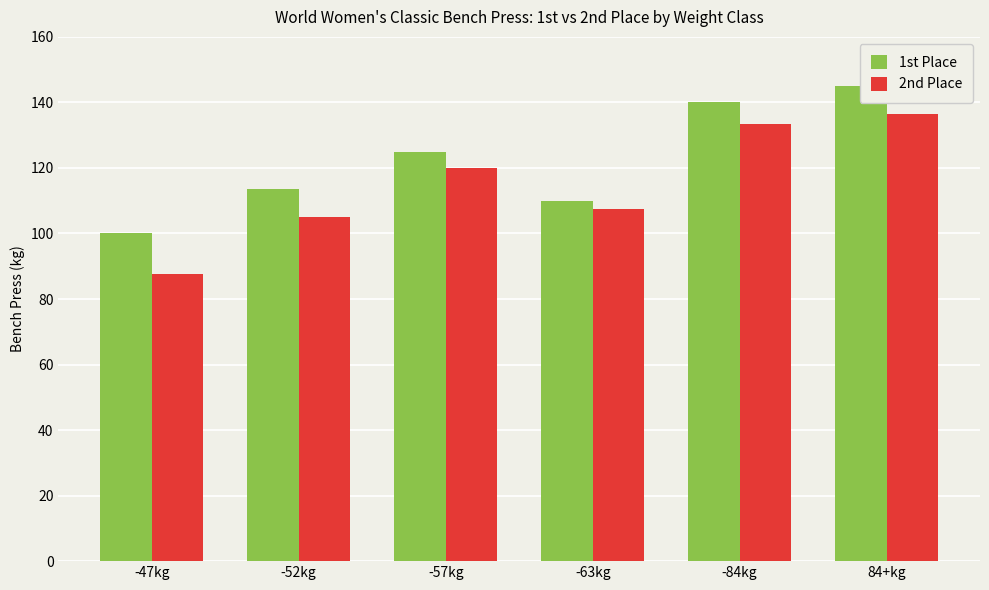

Does the chart contain any negative values?

No